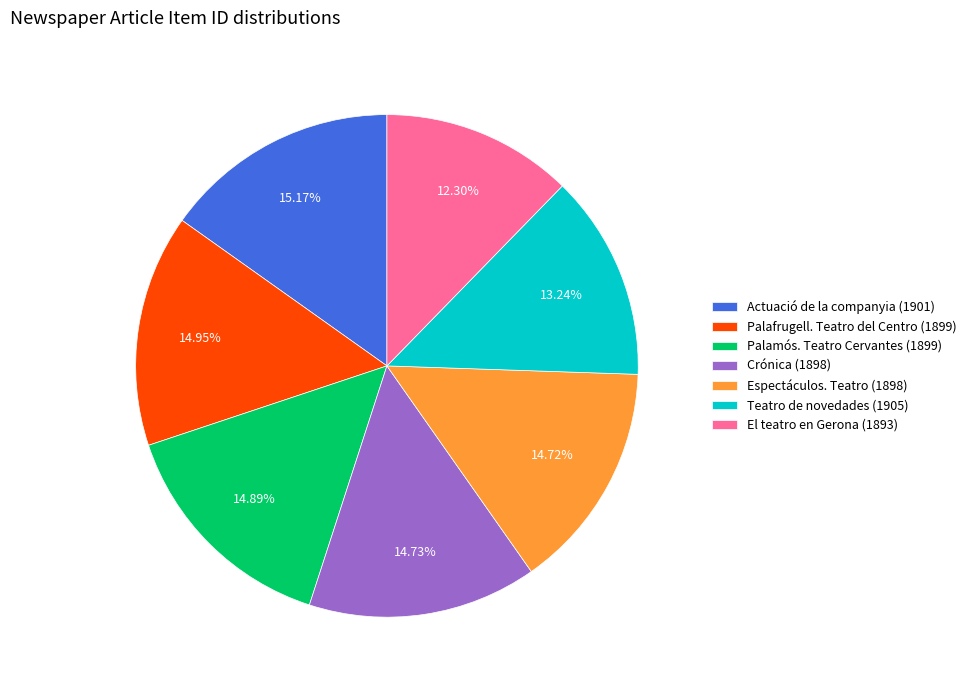

Is there a majority slice in this chart?

No